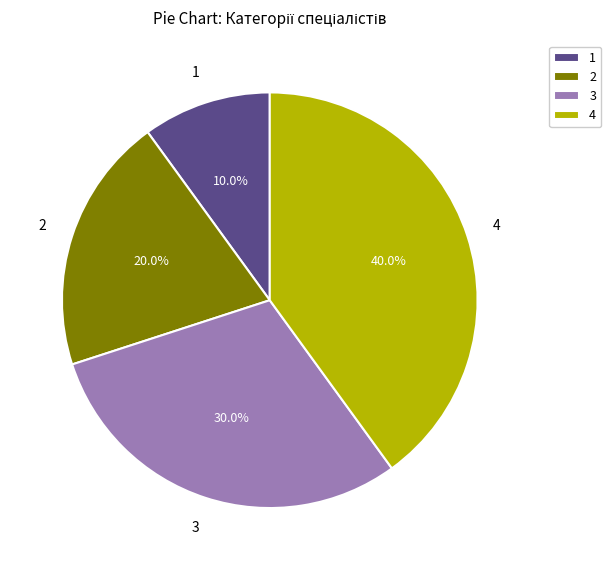

Does any single category account for the majority?

No